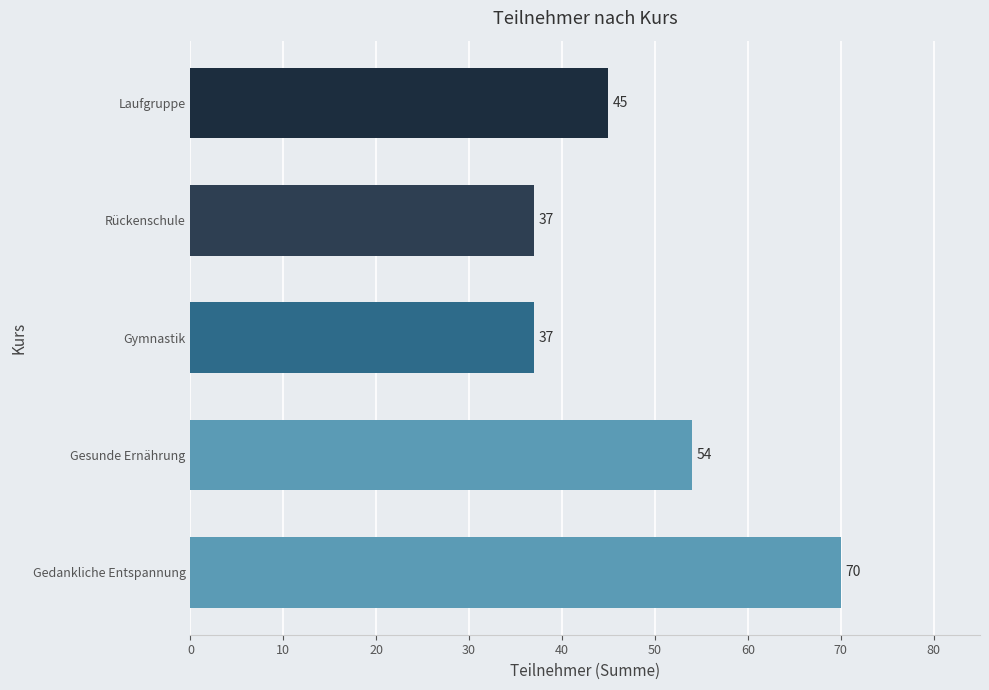

What is the change in value from Gesunde Ernährung to Rückenschule?

-17